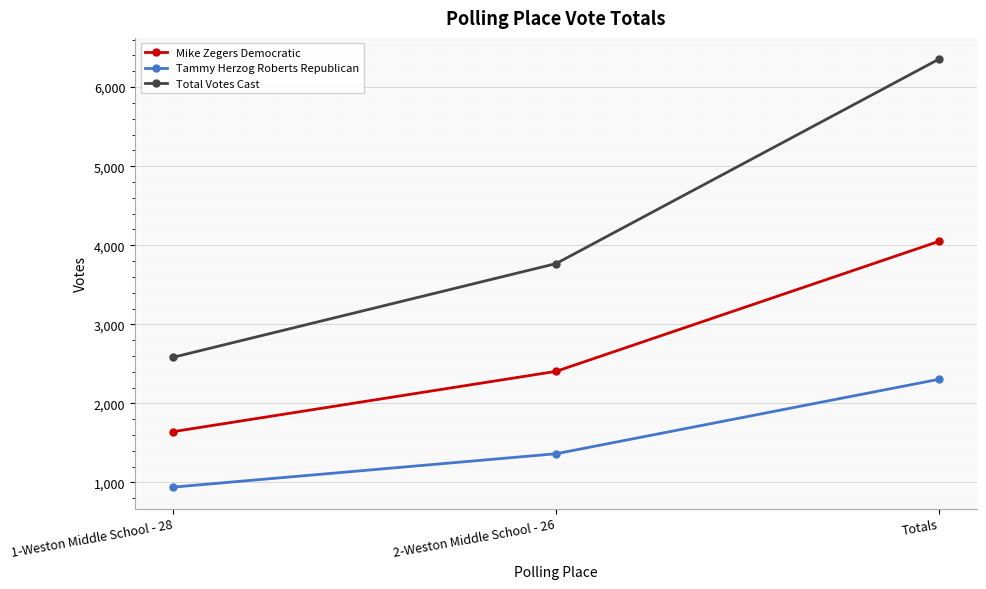

What is the lowest value of the Tammy Herzog Roberts Republican series?

941